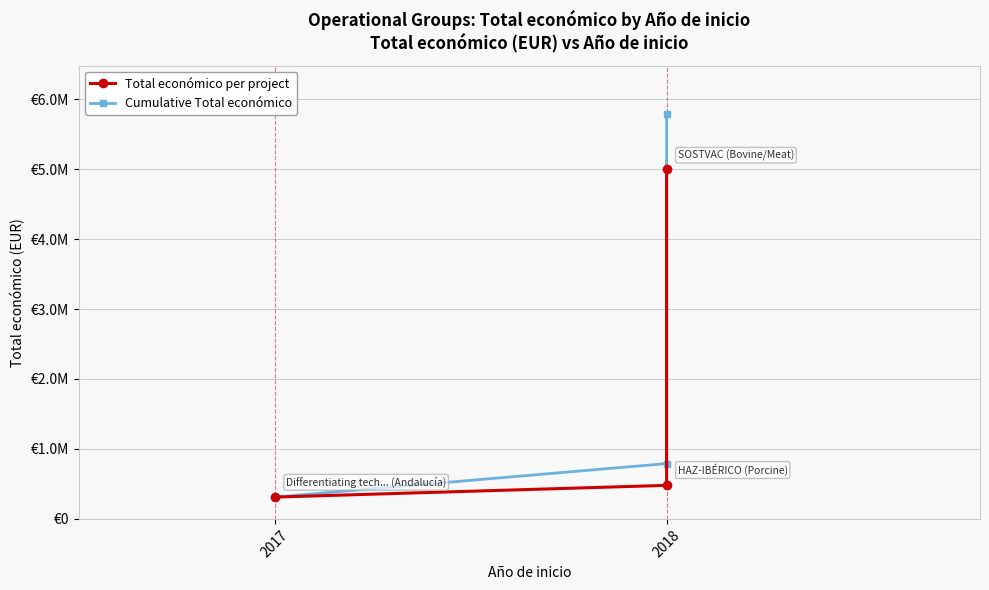

How many lines are shown in the chart?

2